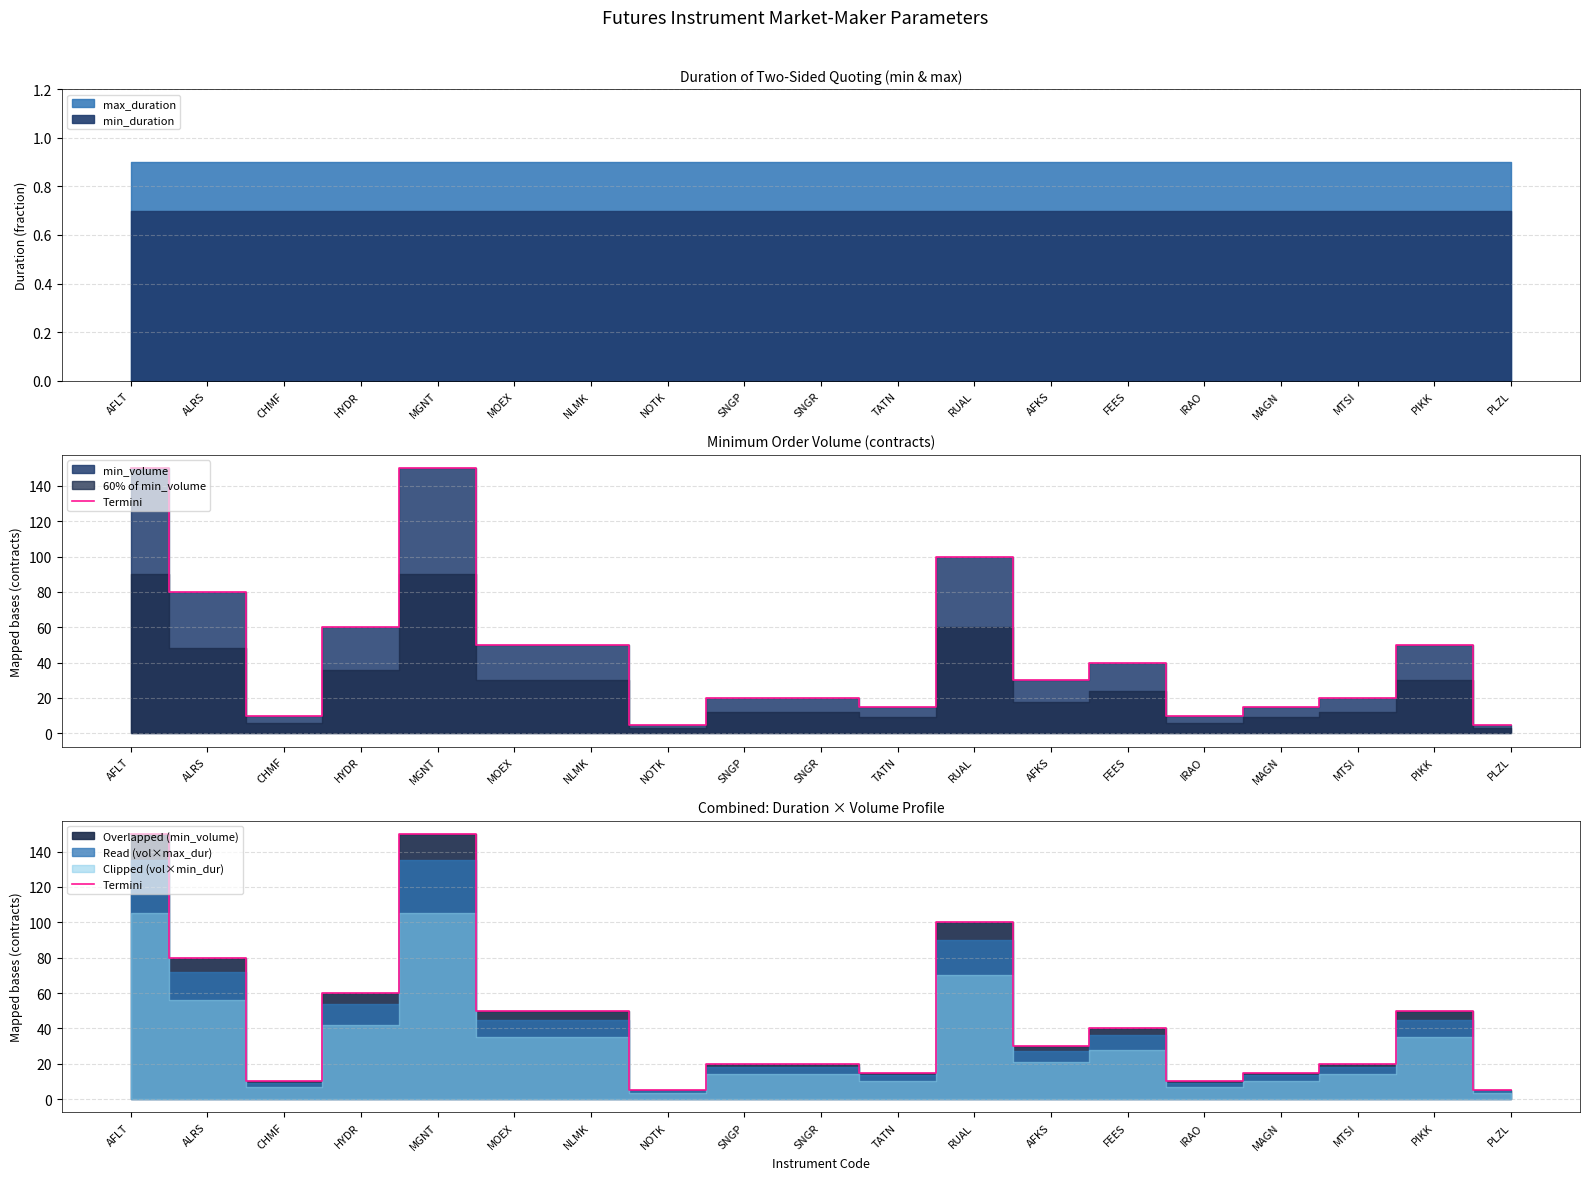

How many points are higher than both their immediate neighbors (excluding endpoints)?

4